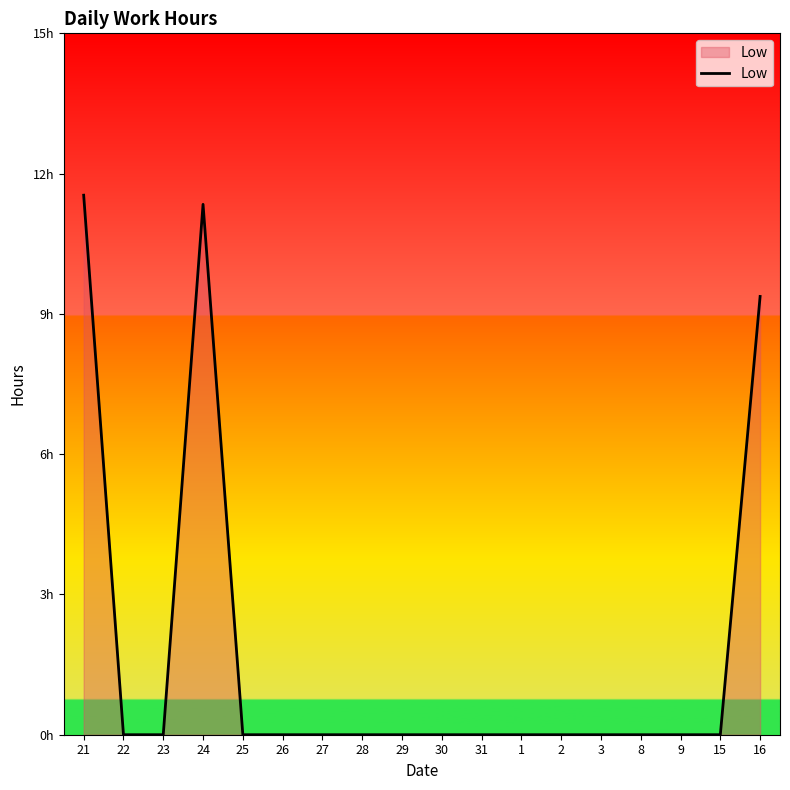

Does the chart have visible grid lines?

No